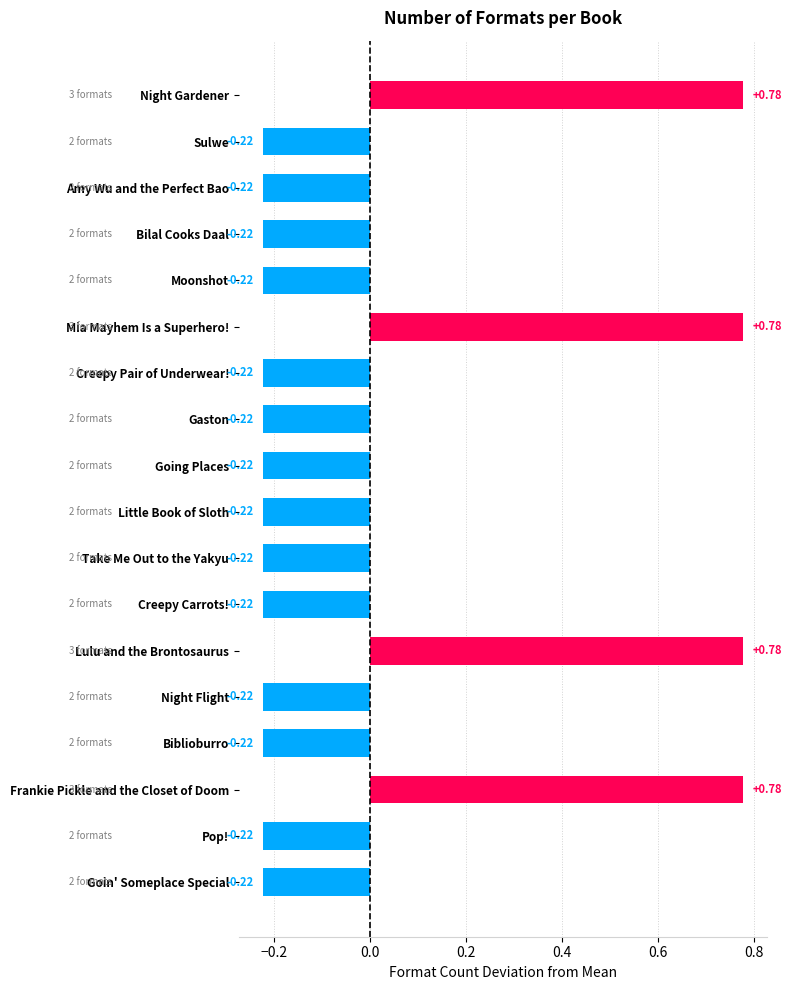

Between Take Me Out to the Yakyu and Frankie Pickle and the Closet of Doom, which is larger?

Frankie Pickle and the Closet of Doom